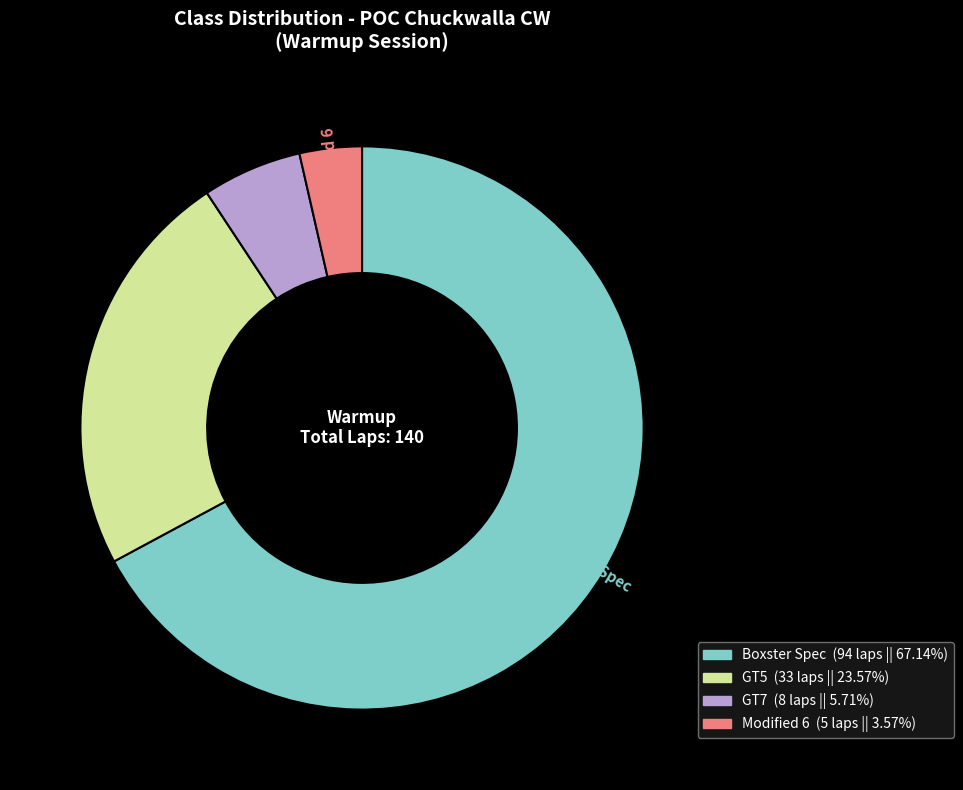

Does any single category account for the majority?

Yes